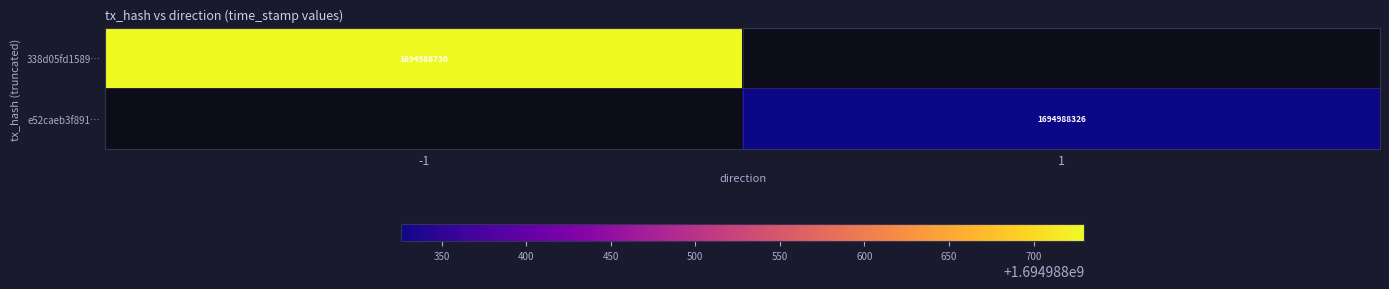

Reading right to left, extract all data points from this chart.

338d05fd158941fb0cc4e4442e9801b378c419d: 1694988730	-1
e52caeb3f89141b934fbf93e5f199799df3f8ff: 1694988326	1